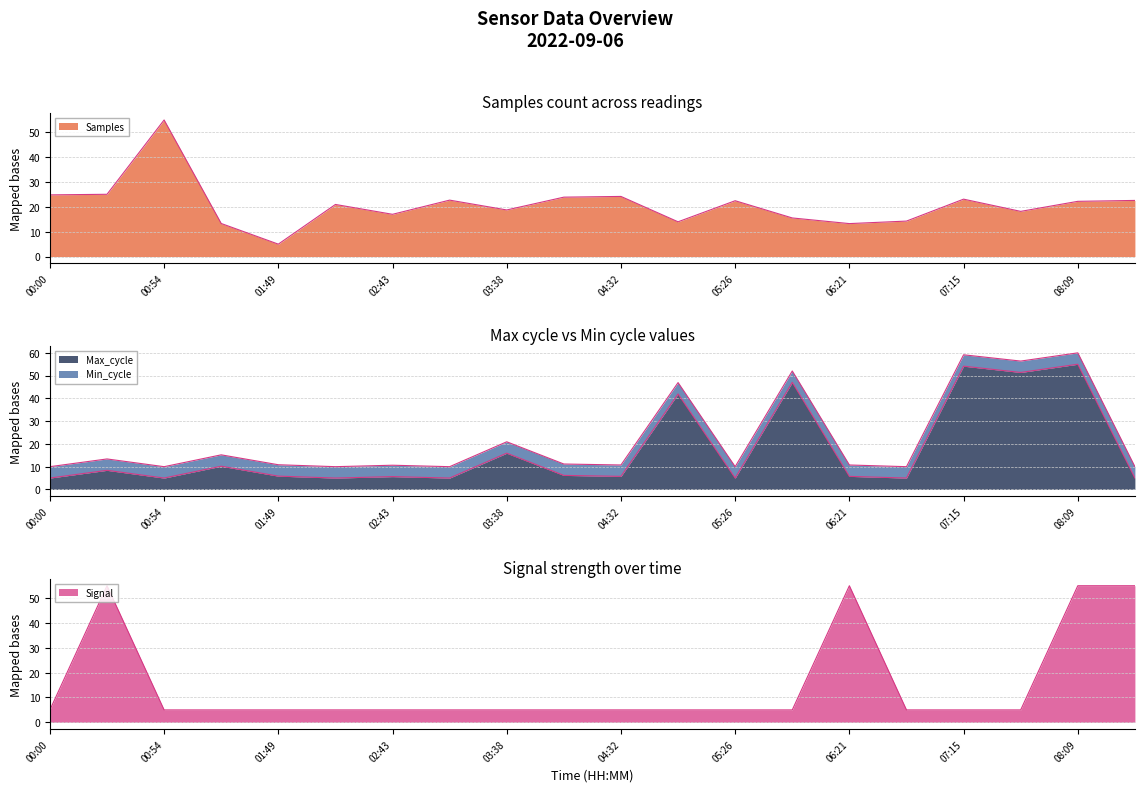

Rank the series by their average value, from lowest to highest.

Signal_line, Max_cycle_line, Samples_line, Min_cycle_line